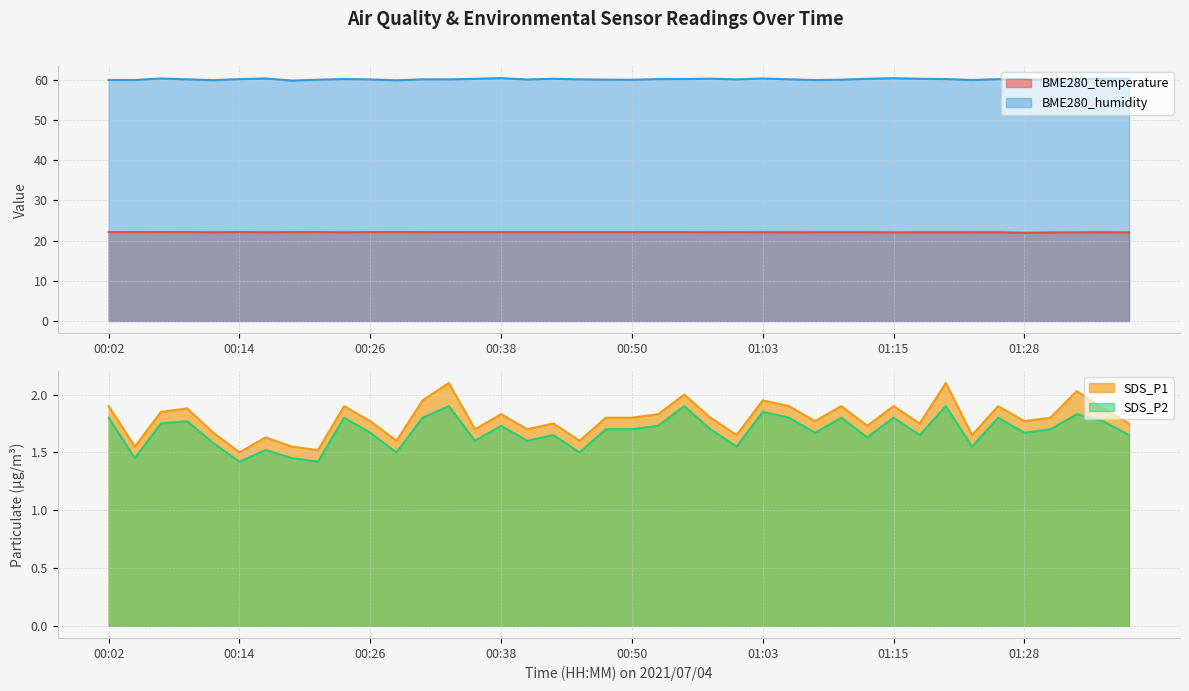

Which series has the largest total across all categories?

BME280_humidity